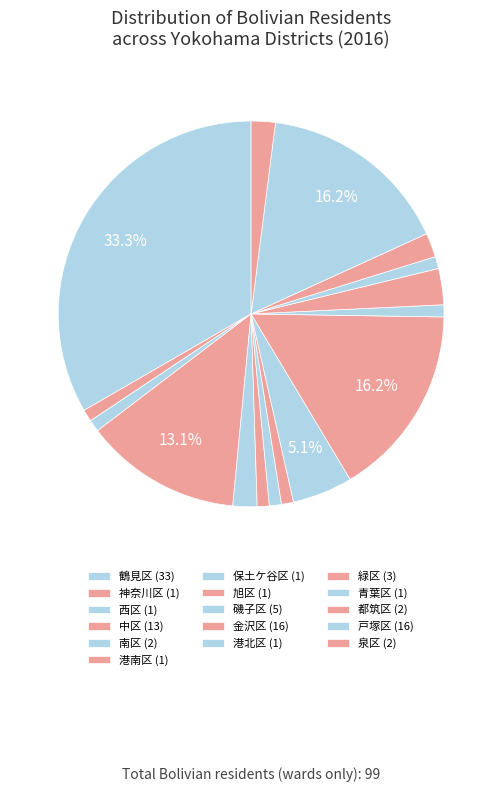

How many segments does this pie chart have?

16